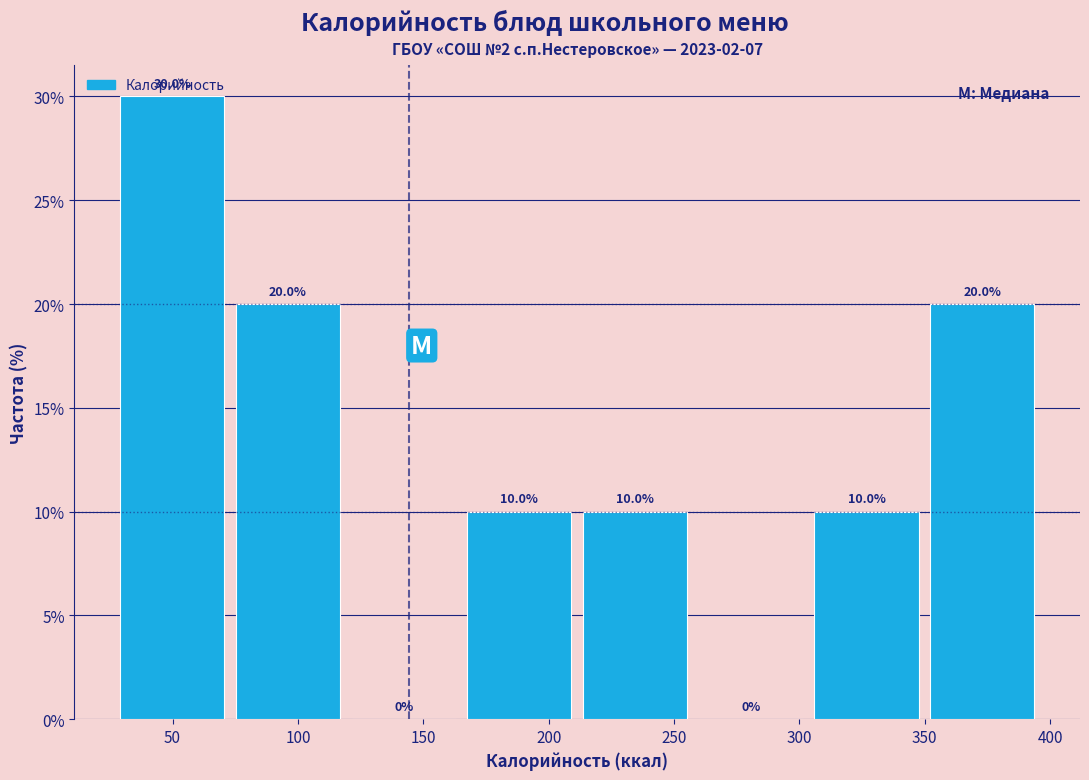

Reading left to right, list every bar in this chart as the range it spans on the x-axis followed by its height. The bar edges are not printed on the chart, so give them approximately, as read against the axis.

25 to 75: 30.0
75 to 120: 20.0
120 to 165: 0.0
165 to 210: 10.0
210 to 260: 10.0
260 to 305: 0.0
305 to 350: 10.0
350 to 395: 20.0